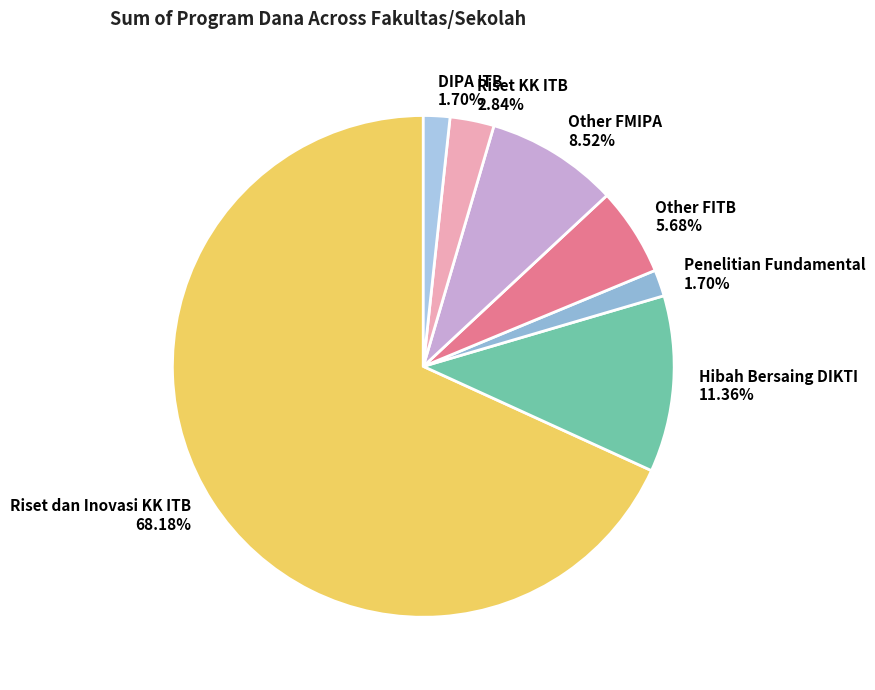

How many slices are in this pie chart?

7